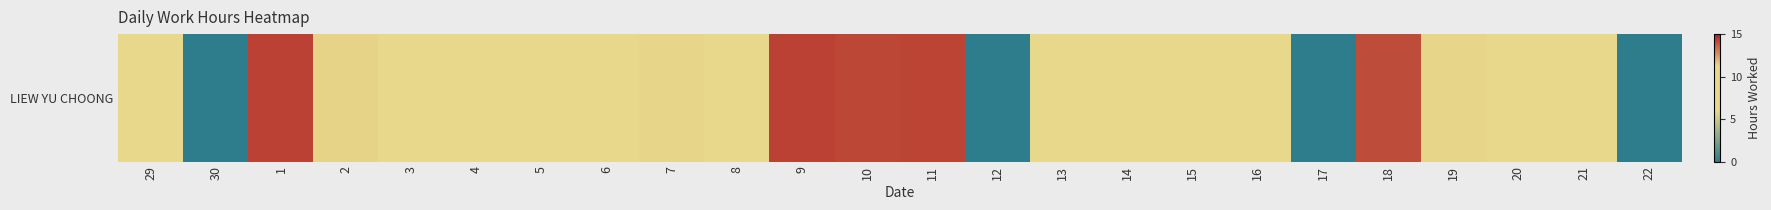

Is it true that the value at 10 is 5.4?

False